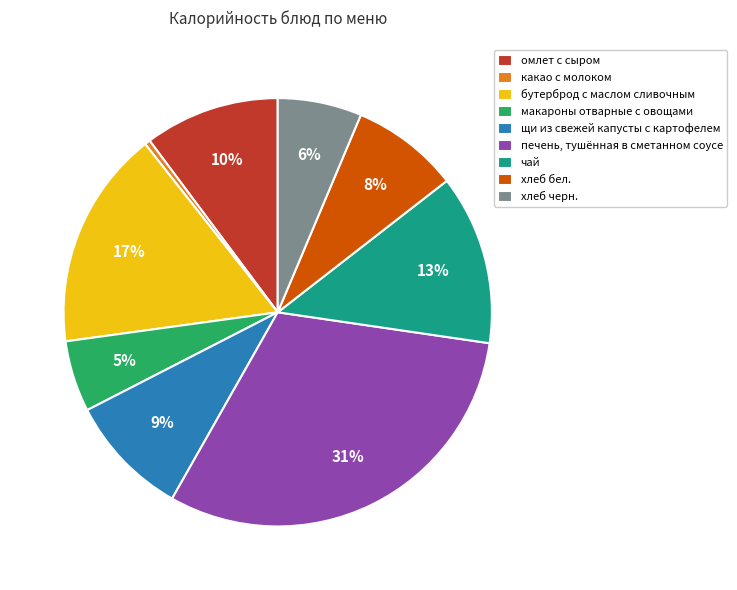

To the nearest percent, what is the average slice percentage?

11%